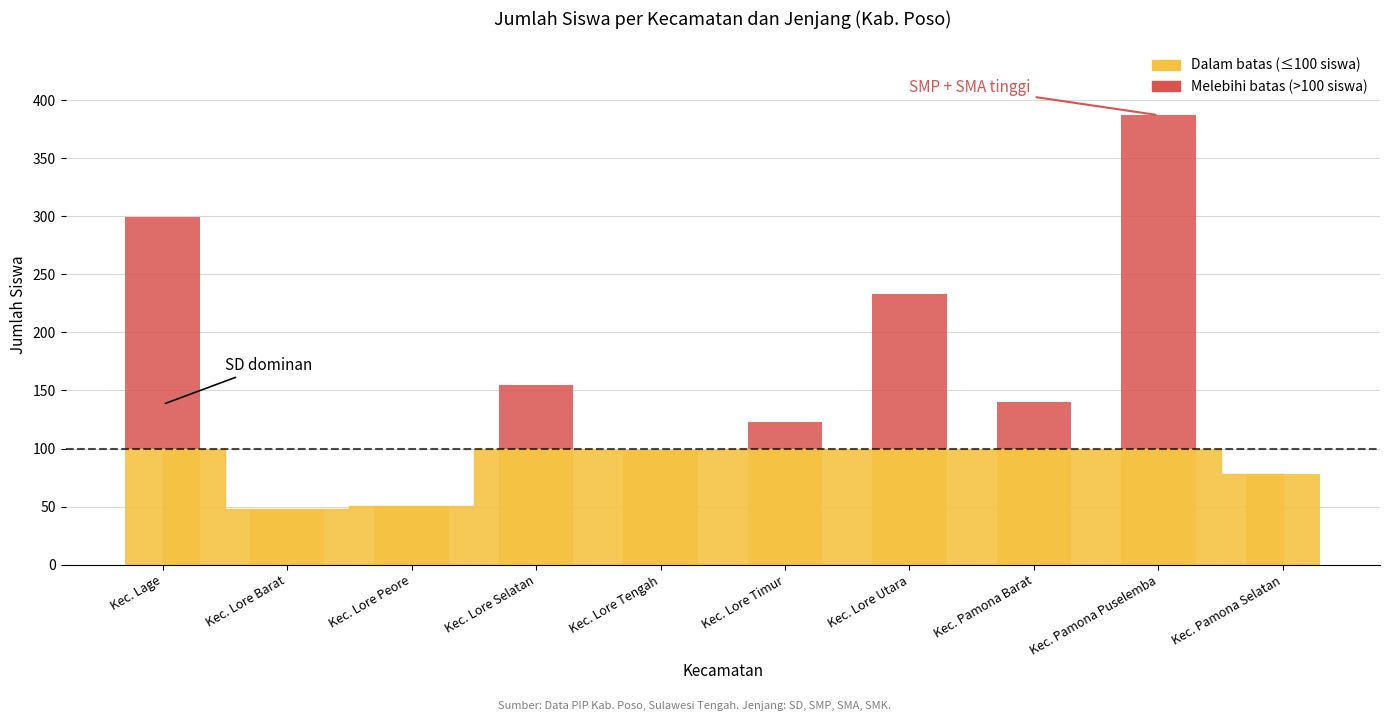

The chart shows a value of 184 at Kec. Lore Peore. True or false?

False